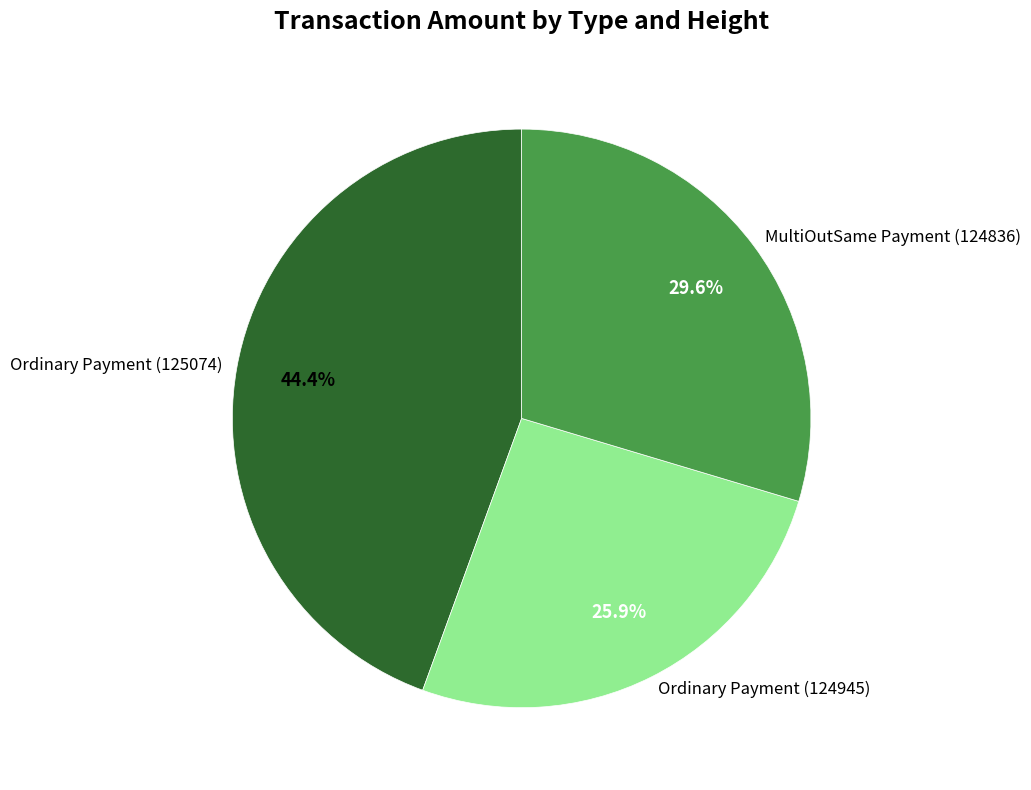

How much of the chart is everything except Ordinary Payment (124945)?

74.1%